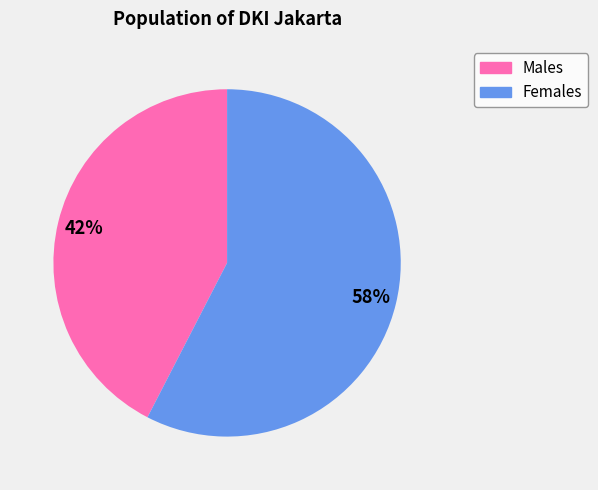

To the nearest percent, what is the average slice percentage?

50%